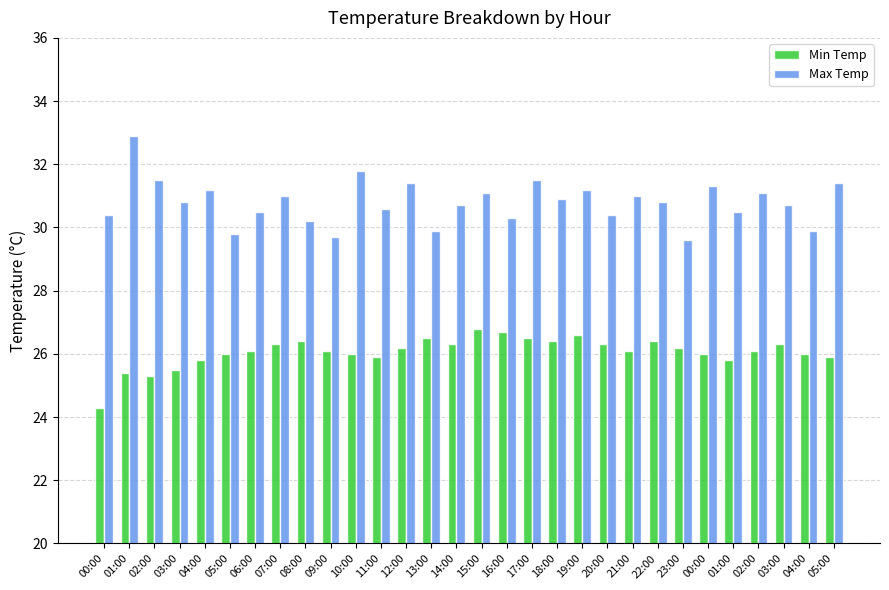

Which series has the largest range (max minus min)?

Max Temp